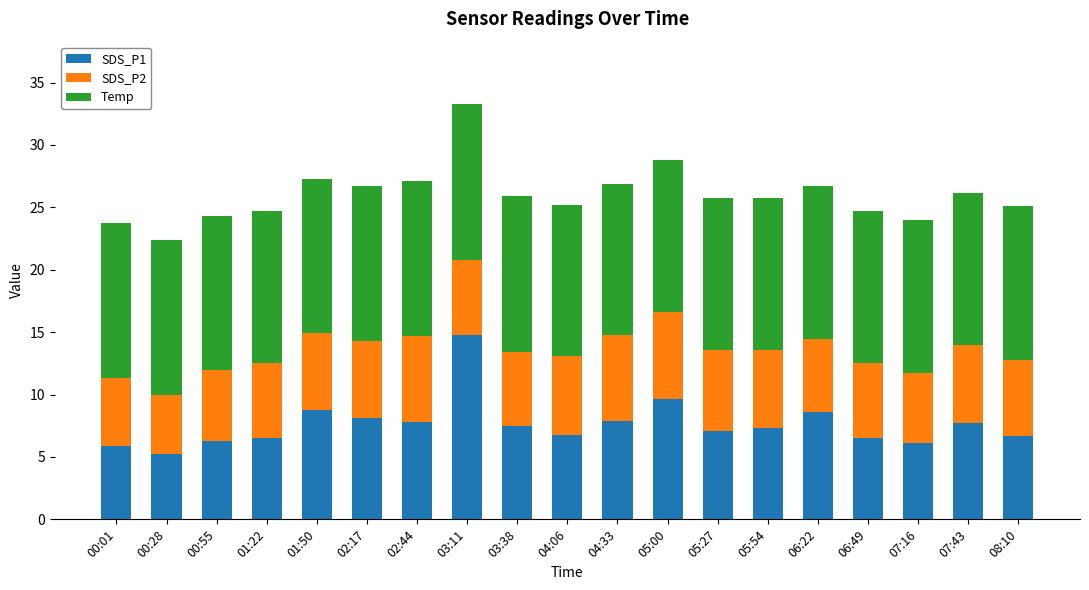

Does the chart contain stacked bars?

Yes